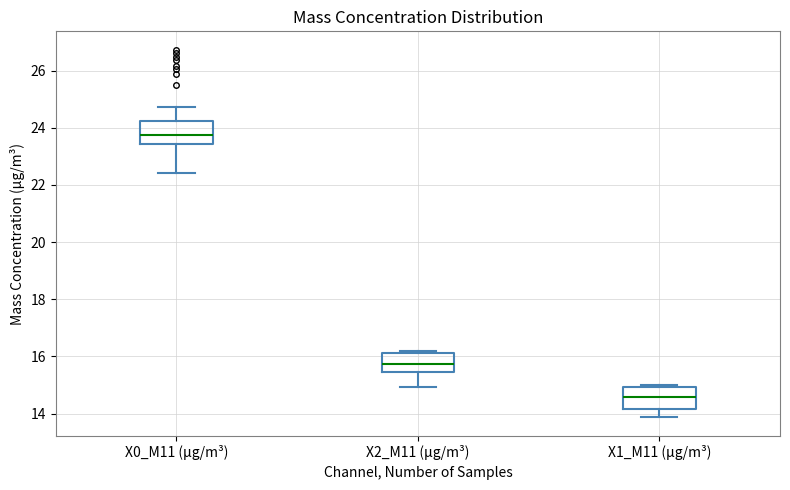

Reading left to right, read every box against the y-axis: the position of its median line, the range the box covers, and the ends of its whiskers. The values are not printed on the chart, so give them approximately, as read against the axis.

X0_M11 (μg/m³): median 23.8, box 23.4 to 24.2, whiskers 22.4 to 24.8
X2_M11 (μg/m³): median 15.8, box 15.4 to 16.2, whiskers 15.0 to 16.2 (just above the box's upper edge)
X1_M11 (μg/m³): median 14.6, box 14.2 to 15.0, whiskers 13.8 to 15.0 (just above the box's upper edge)